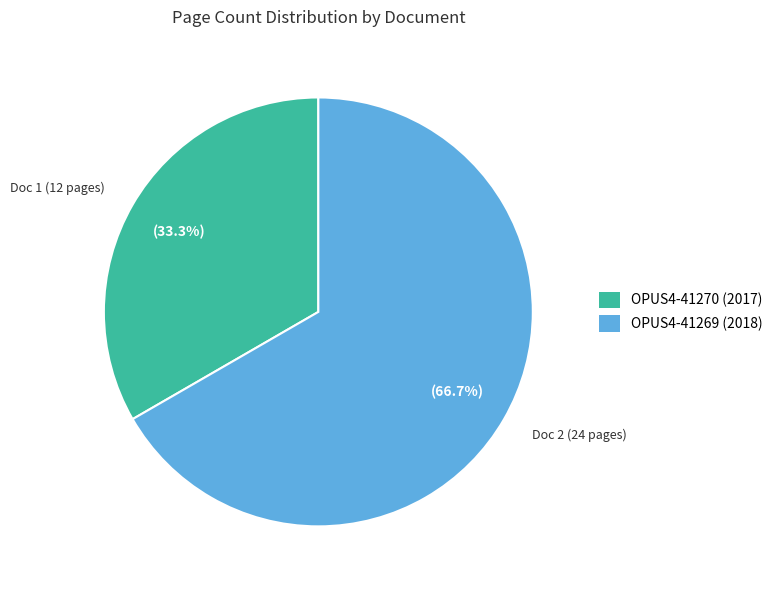

True or false: OPUS4-41270 (2017) accounts for 22% of the total.

False